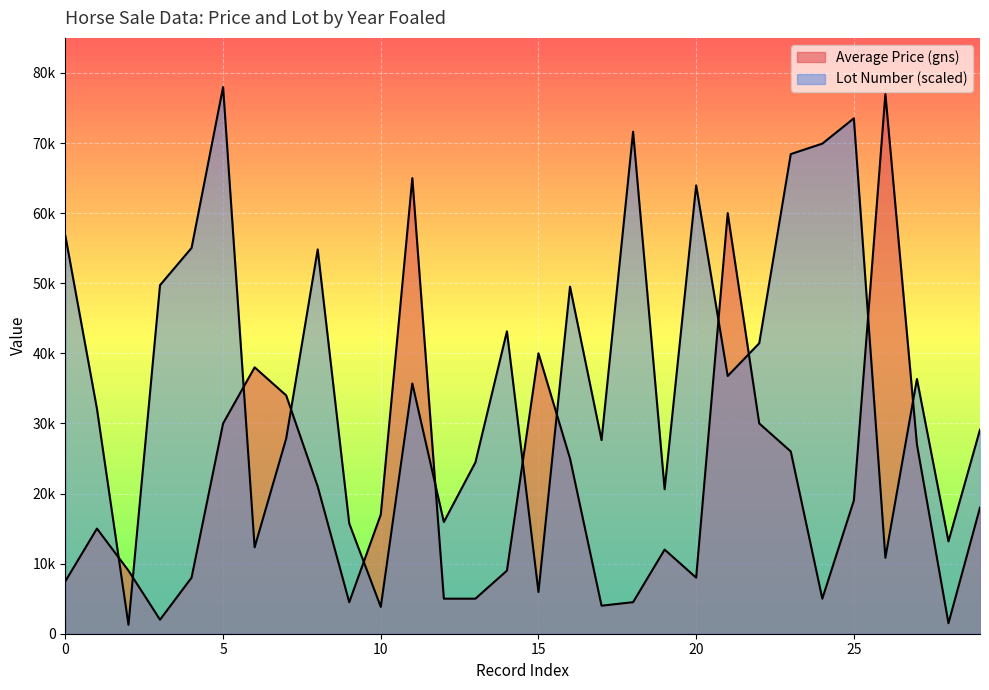

Count the number of categories in the chart.

30